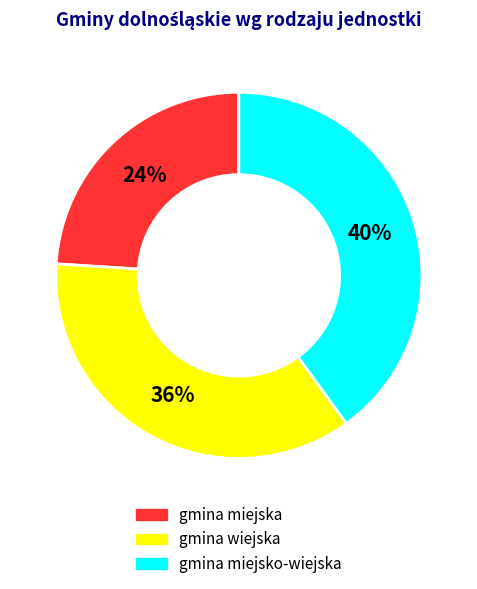

To the nearest percent, what is the average slice percentage?

33%